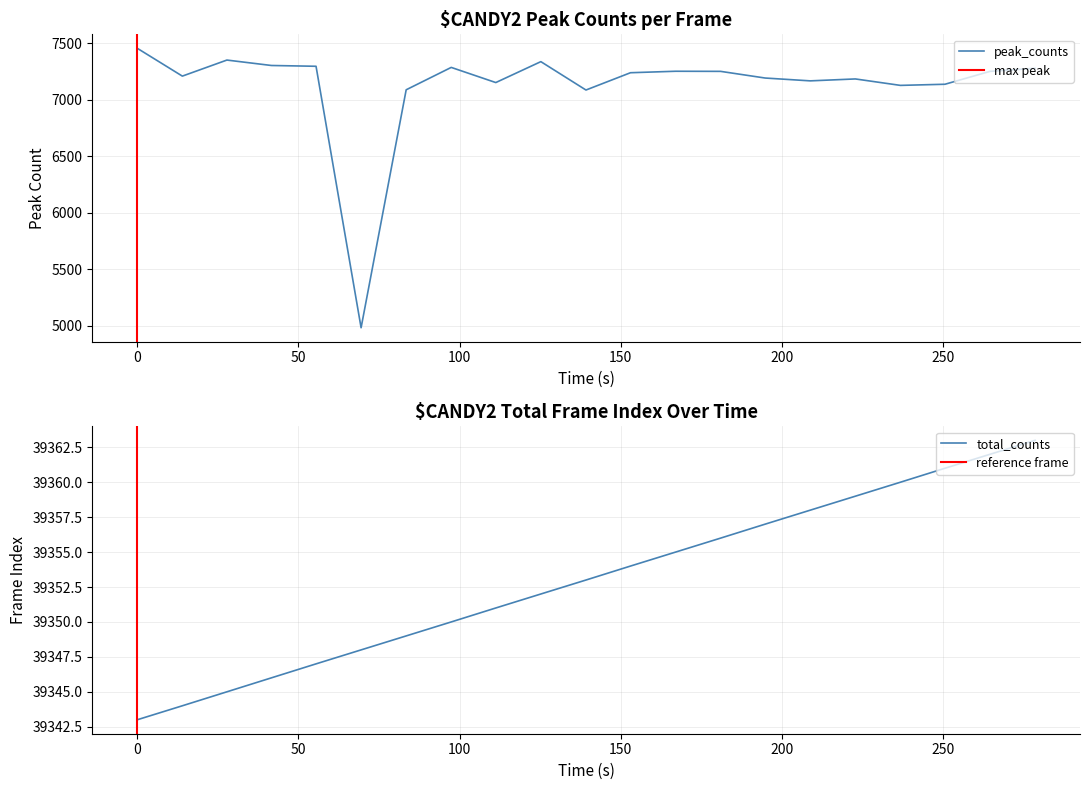

What is the difference between the maximum and minimum values in the peak_counts series?

2472